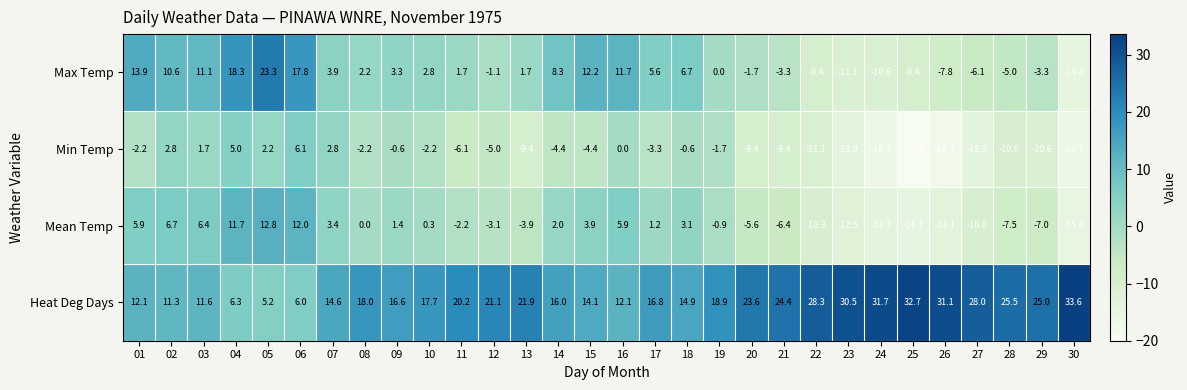

Between 01 and 12, which series saw the biggest shift?

Max Temp